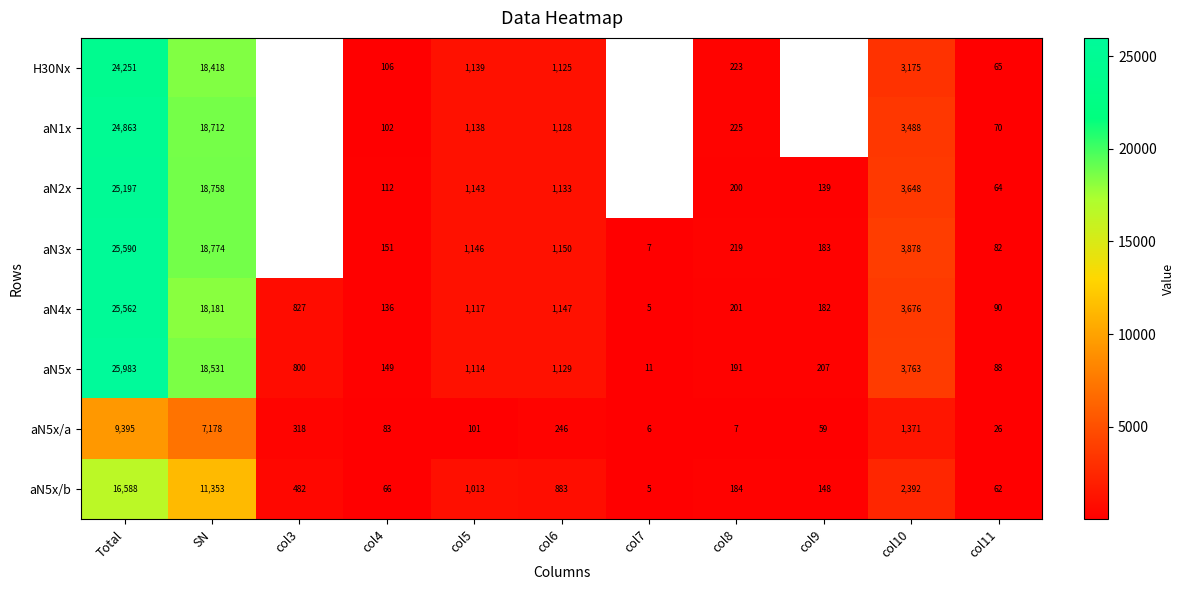

True or false: aN2x has a value of 267 at col8.

False